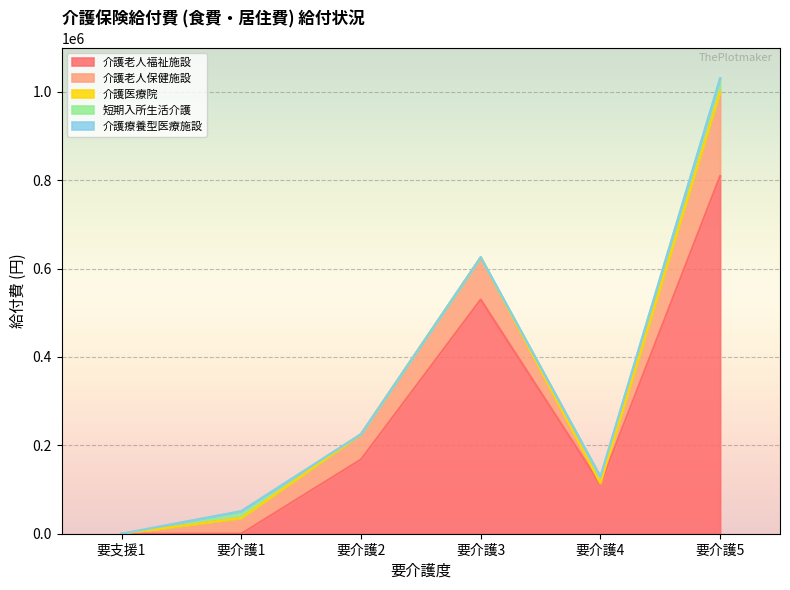

What is the difference between the maximum and second lowest values in the 介護老人保健施設 series?

188425